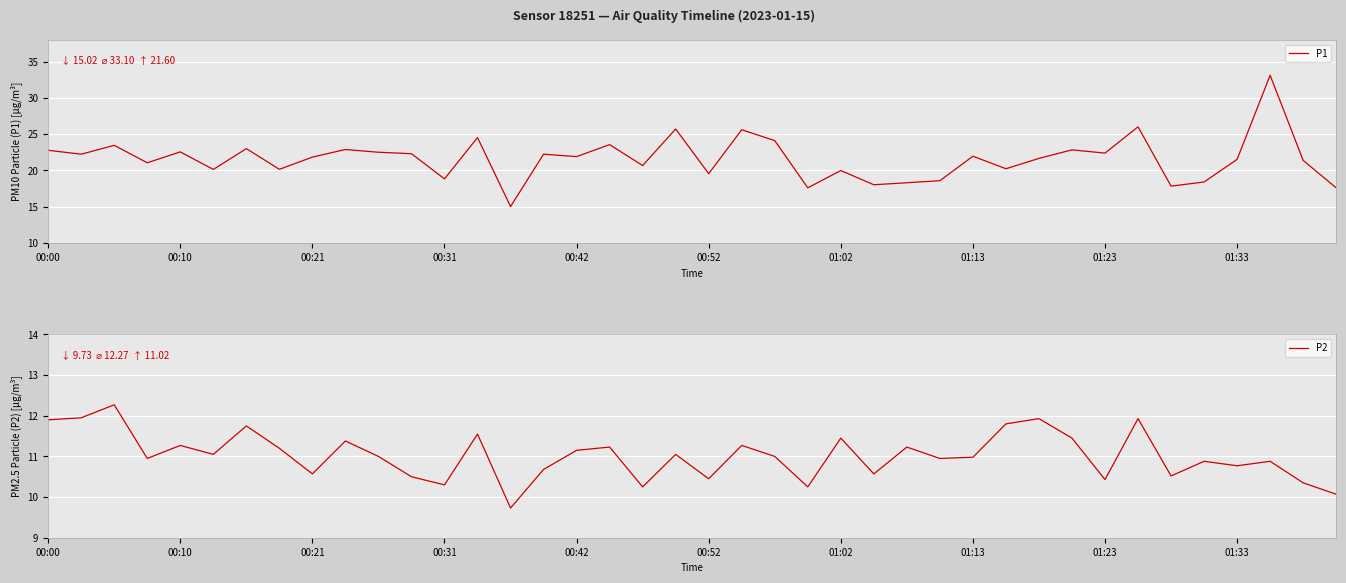

What position from the right is 29?

11